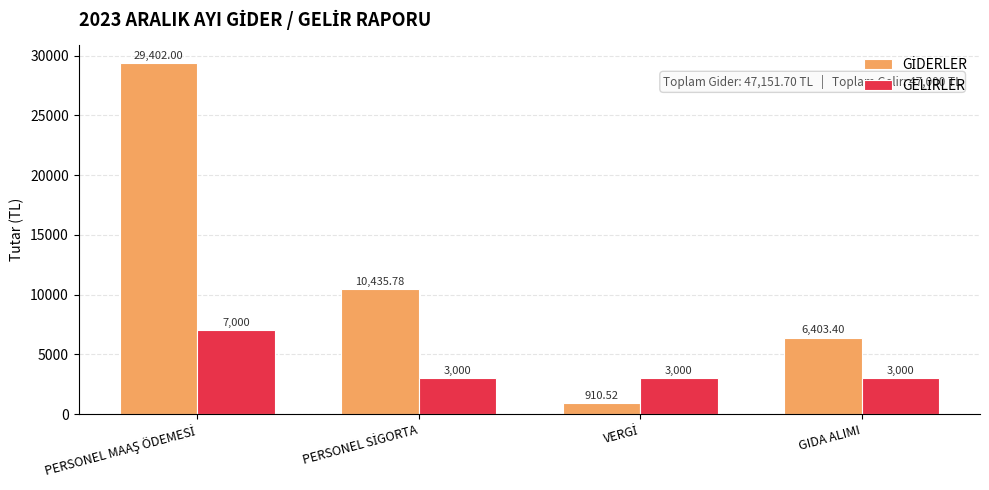

Count the number of categories in the chart.

4